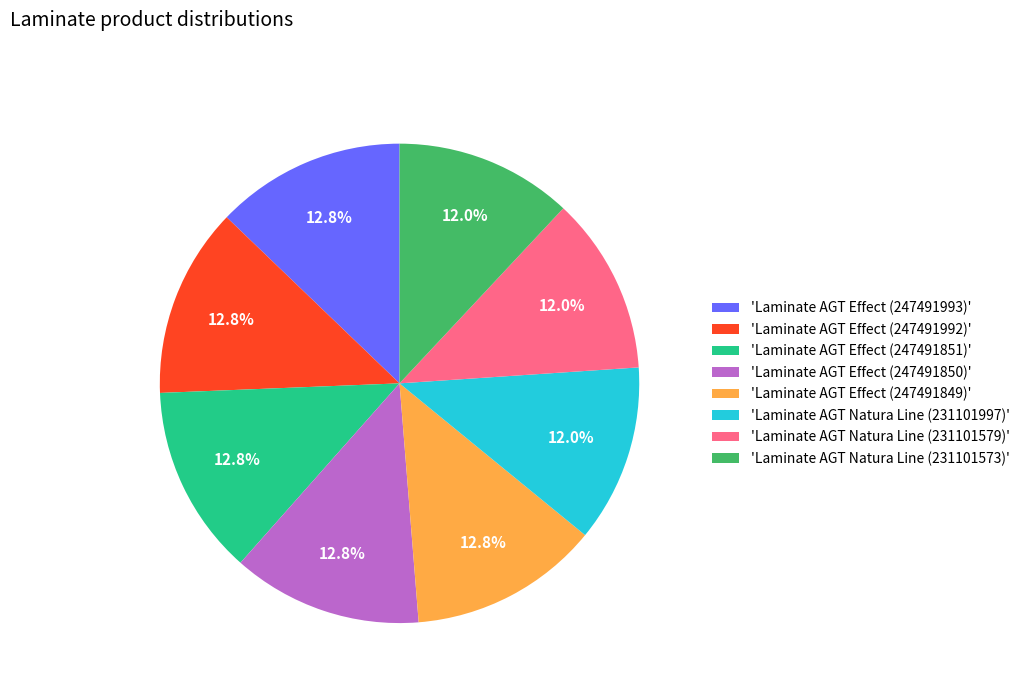

What portion of the pie excludes 'Laminate AGT Natura Line (231101573)'?

88.0%